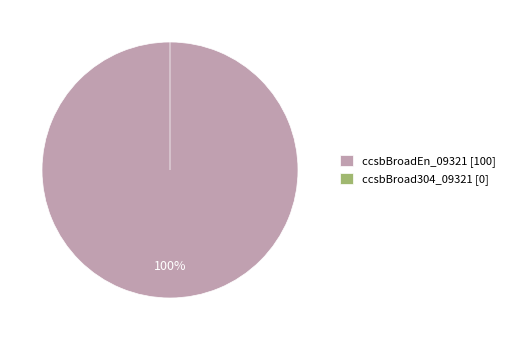

Is there any slice that represents more than half of the pie?

Yes